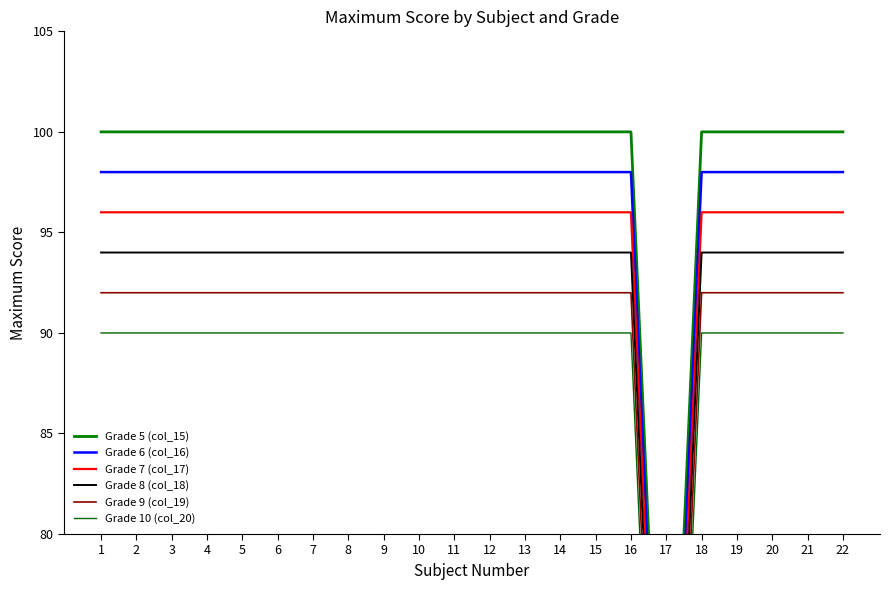

Is the value of Grade 9 (col_19) at 17 greater than the value of Grade 6 (col_16) at 11?

No